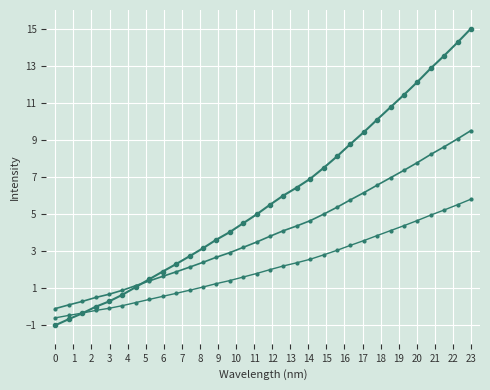

How many distinct data groups are displayed?

3